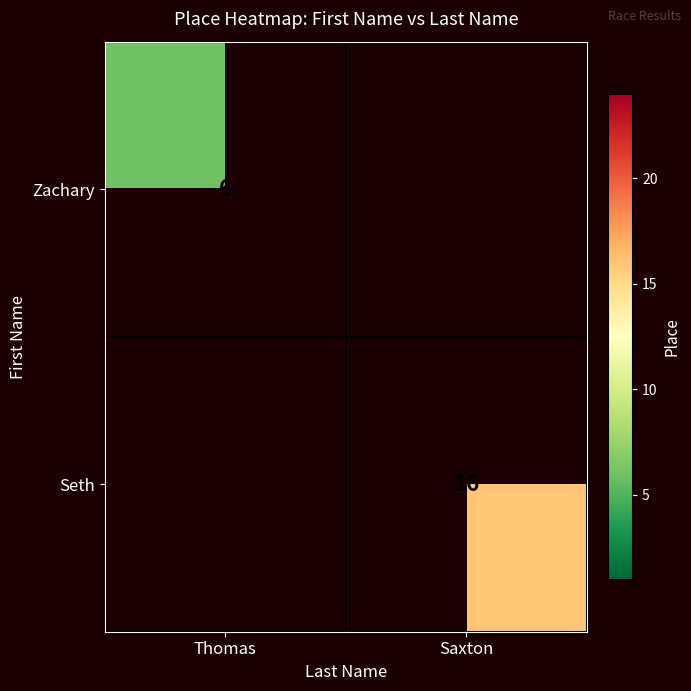

True or false: Seth has a value of 16 at Saxton.

True